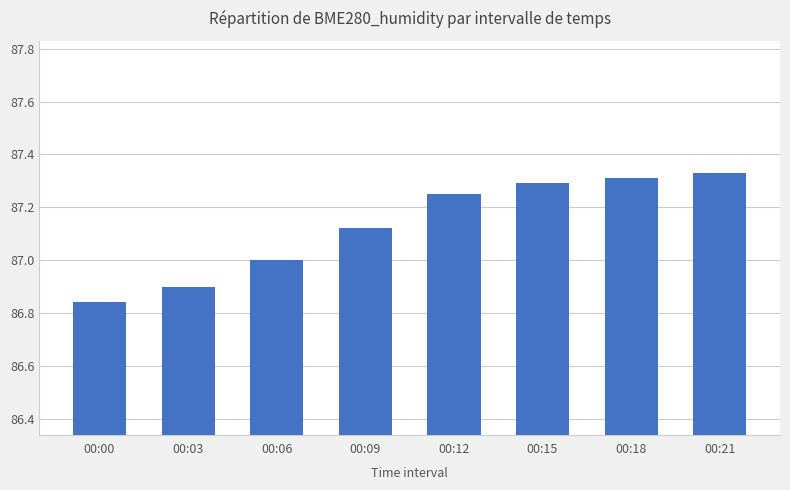

What is the difference between the maximum and minimum values?

0.5